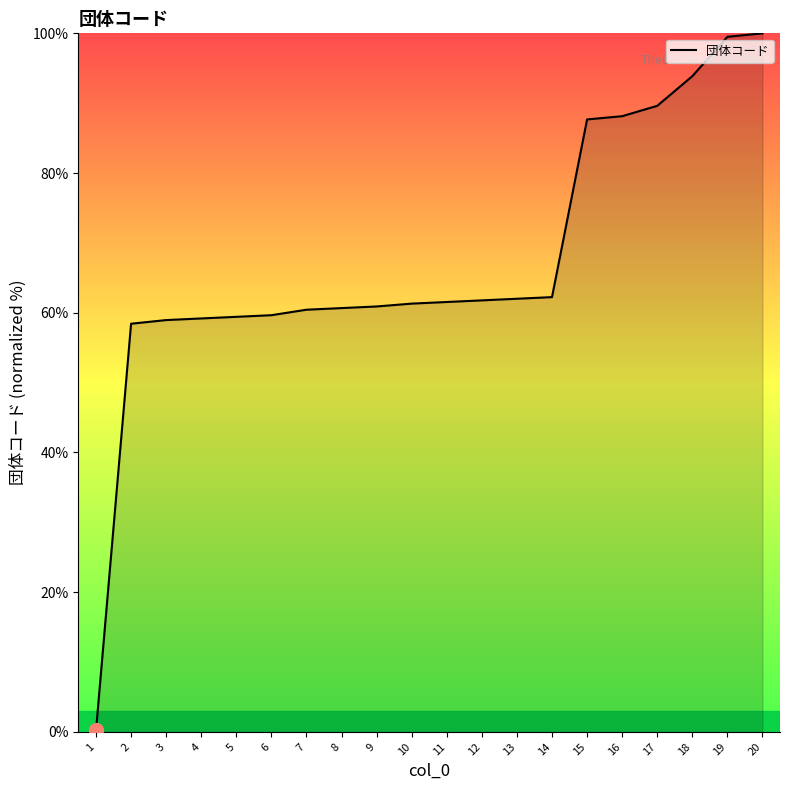

What is the maximum value shown in the chart?

100.0